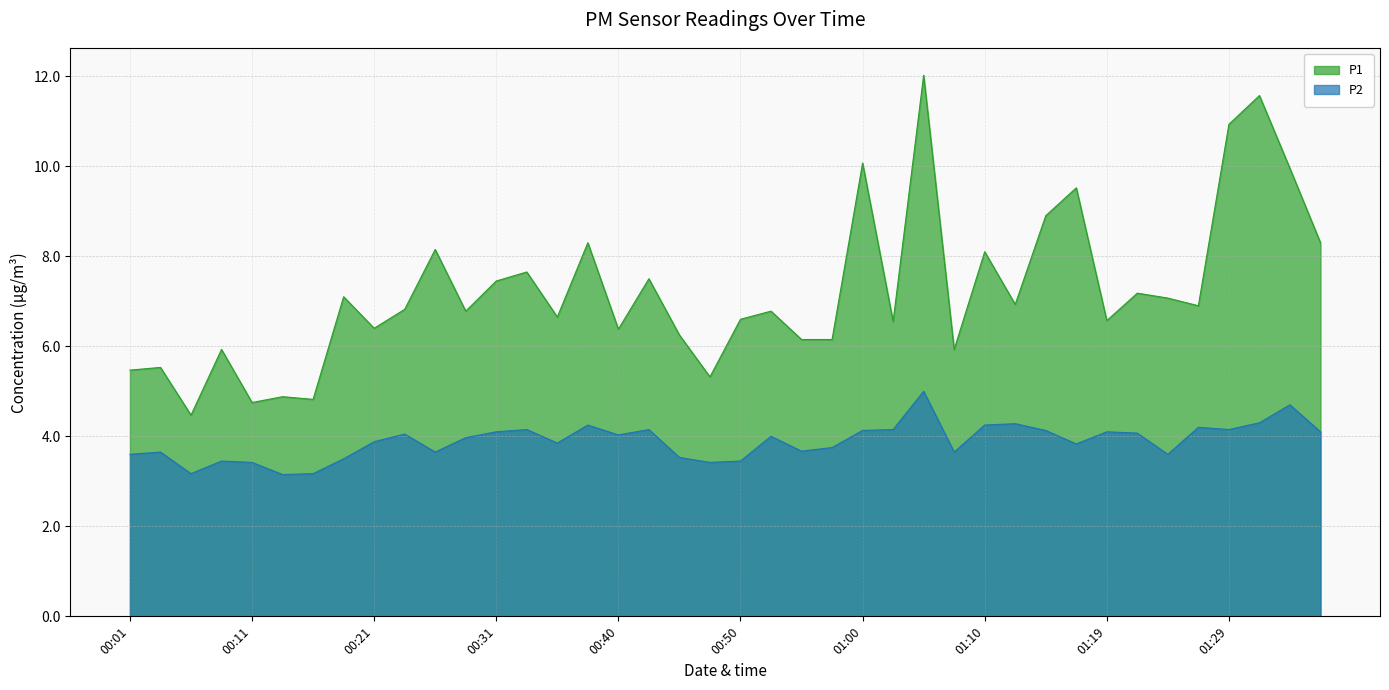

How many data points in P2 are above 4?

19